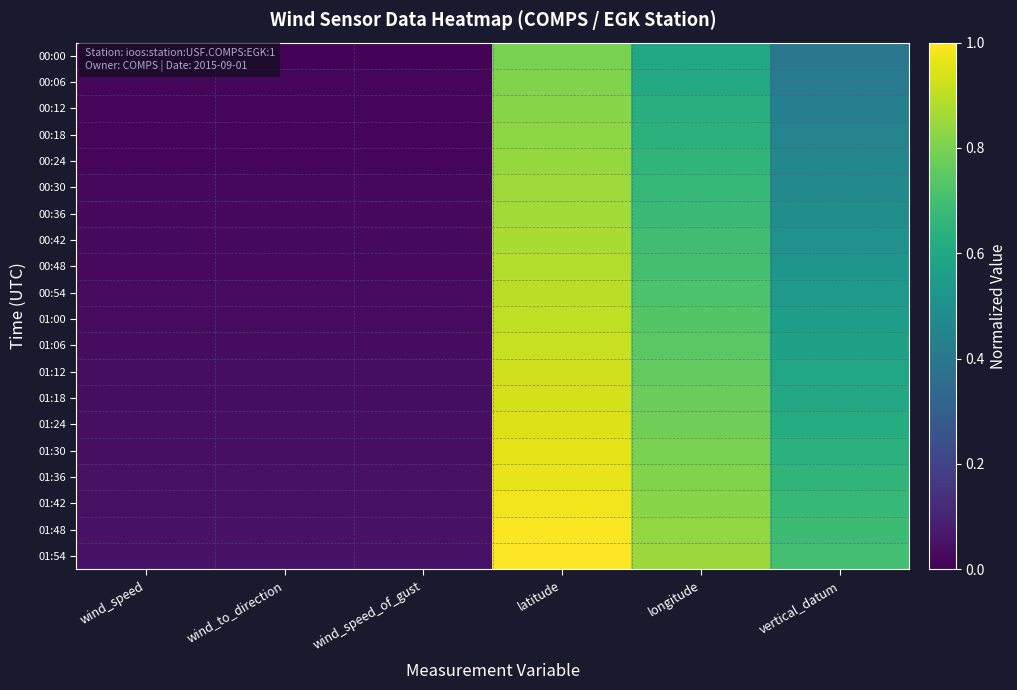

Reading left to right, transcribe all the data shown in this chart.

00:00: wind_speed=0.0	wind_to_direction=0.0	wind_speed_of_gust=0.0	latitude=0.8	longitude=0.6	vertical_datum=0.4
00:06: wind_speed=0.0	wind_to_direction=0.0	wind_speed_of_gust=0.0	latitude=0.8	longitude=0.6	vertical_datum=0.4
00:12: wind_speed=0.0	wind_to_direction=0.0	wind_speed_of_gust=0.0	latitude=0.8	longitude=0.6	vertical_datum=0.4
00:18: wind_speed=0.0	wind_to_direction=0.0	wind_speed_of_gust=0.0	latitude=0.8	longitude=0.6	vertical_datum=0.4
00:24: wind_speed=0.0	wind_to_direction=0.0	wind_speed_of_gust=0.0	latitude=0.8	longitude=0.7	vertical_datum=0.5
00:30: wind_speed=0.0	wind_to_direction=0.0	wind_speed_of_gust=0.0	latitude=0.9	longitude=0.7	vertical_datum=0.5
00:36: wind_speed=0.0	wind_to_direction=0.0	wind_speed_of_gust=0.0	latitude=0.9	longitude=0.7	vertical_datum=0.5
00:42: wind_speed=0.0	wind_to_direction=0.0	wind_speed_of_gust=0.0	latitude=0.9	longitude=0.7	vertical_datum=0.5
00:48: wind_speed=0.0	wind_to_direction=0.0	wind_speed_of_gust=0.0	latitude=0.9	longitude=0.7	vertical_datum=0.5
00:54: wind_speed=0.0	wind_to_direction=0.0	wind_speed_of_gust=0.0	latitude=0.9	longitude=0.7	vertical_datum=0.5
01:00: wind_speed=0.0	wind_to_direction=0.0	wind_speed_of_gust=0.0	latitude=0.9	longitude=0.7	vertical_datum=0.6
01:06: wind_speed=0.0	wind_to_direction=0.0	wind_speed_of_gust=0.0	latitude=0.9	longitude=0.7	vertical_datum=0.6
01:12: wind_speed=0.0	wind_to_direction=0.0	wind_speed_of_gust=0.0	latitude=0.9	longitude=0.8	vertical_datum=0.6
01:18: wind_speed=0.0	wind_to_direction=0.0	wind_speed_of_gust=0.0	latitude=0.9	longitude=0.8	vertical_datum=0.6
01:24: wind_speed=0.0	wind_to_direction=0.0	wind_speed_of_gust=0.0	latitude=0.9	longitude=0.8	vertical_datum=0.6
01:30: wind_speed=0.0	wind_to_direction=0.0	wind_speed_of_gust=0.0	latitude=1.0	longitude=0.8	vertical_datum=0.6
01:36: wind_speed=0.0	wind_to_direction=0.0	wind_speed_of_gust=0.0	latitude=1.0	longitude=0.8	vertical_datum=0.7
01:42: wind_speed=0.0	wind_to_direction=0.0	wind_speed_of_gust=0.0	latitude=1.0	longitude=0.8	vertical_datum=0.7
01:48: wind_speed=0.0	wind_to_direction=0.0	wind_speed_of_gust=0.0	latitude=1.0	longitude=0.8	vertical_datum=0.7
01:54: wind_speed=0.1	wind_to_direction=0.1	wind_speed_of_gust=0.1	latitude=1.0	longitude=0.8	vertical_datum=0.7